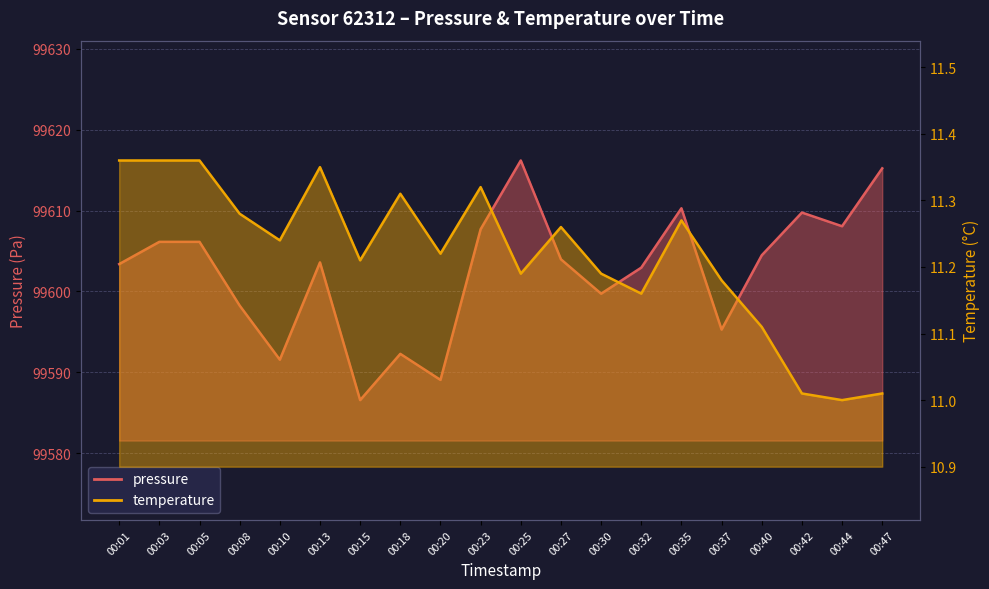

Does the chart display data point markers on the line(s)?

No